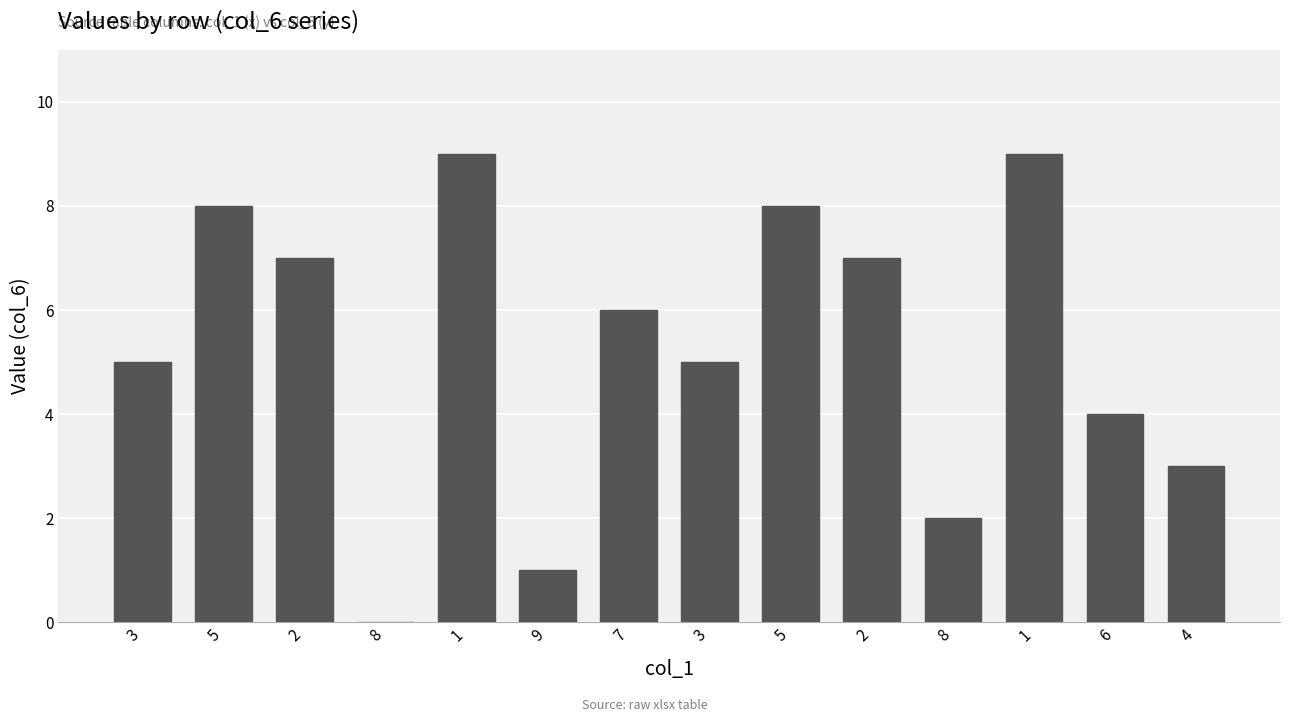

At which category does the chart reach its peak across all series?

1